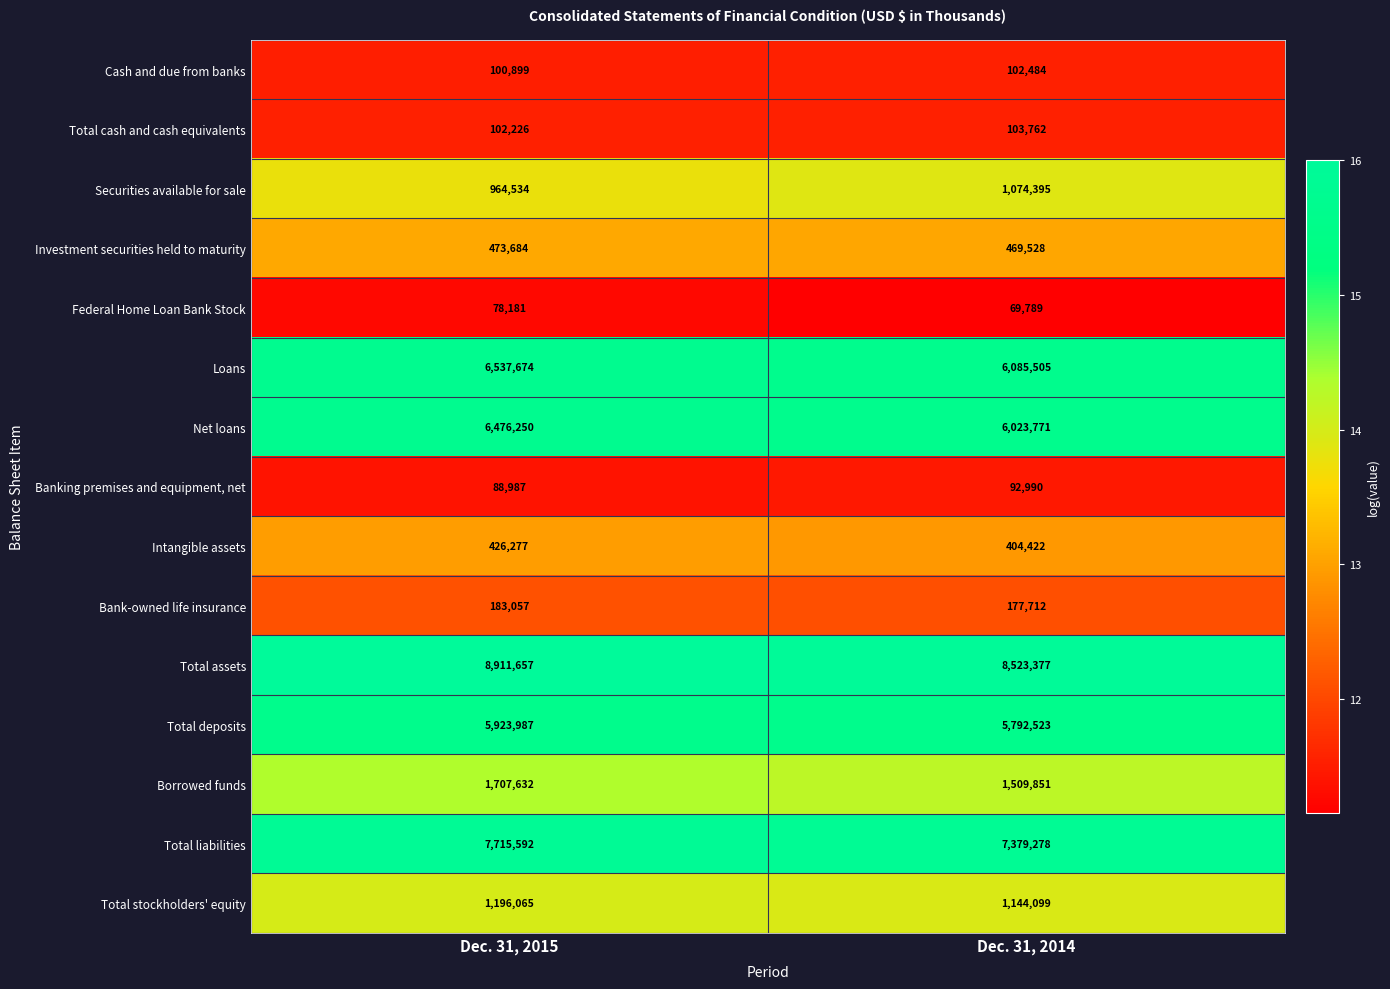

The value of Borrowed funds at Dec. 31, 2014 is 599501. True or false?

False